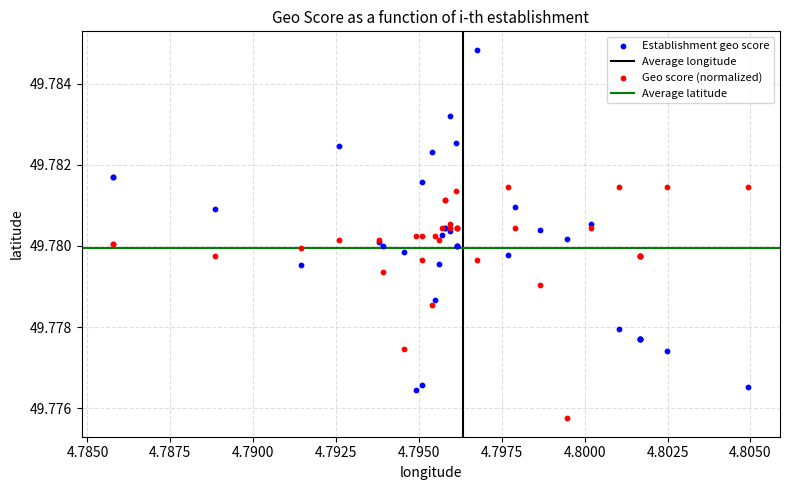

Which series contains the lowest Y value?

Geo score (normalized)